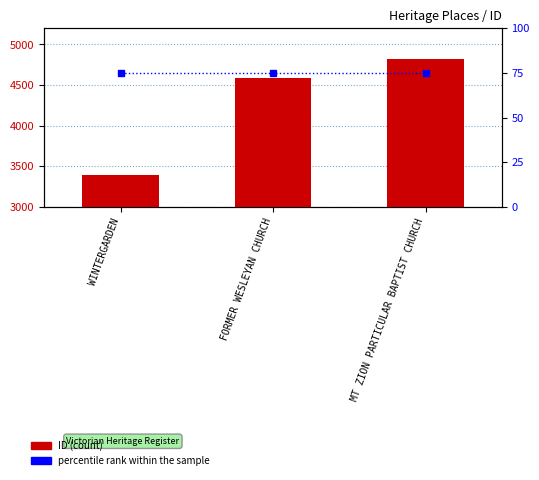

True or false: ID has a value of 4586 at FORMER WESLEYAN CHURCH.

True